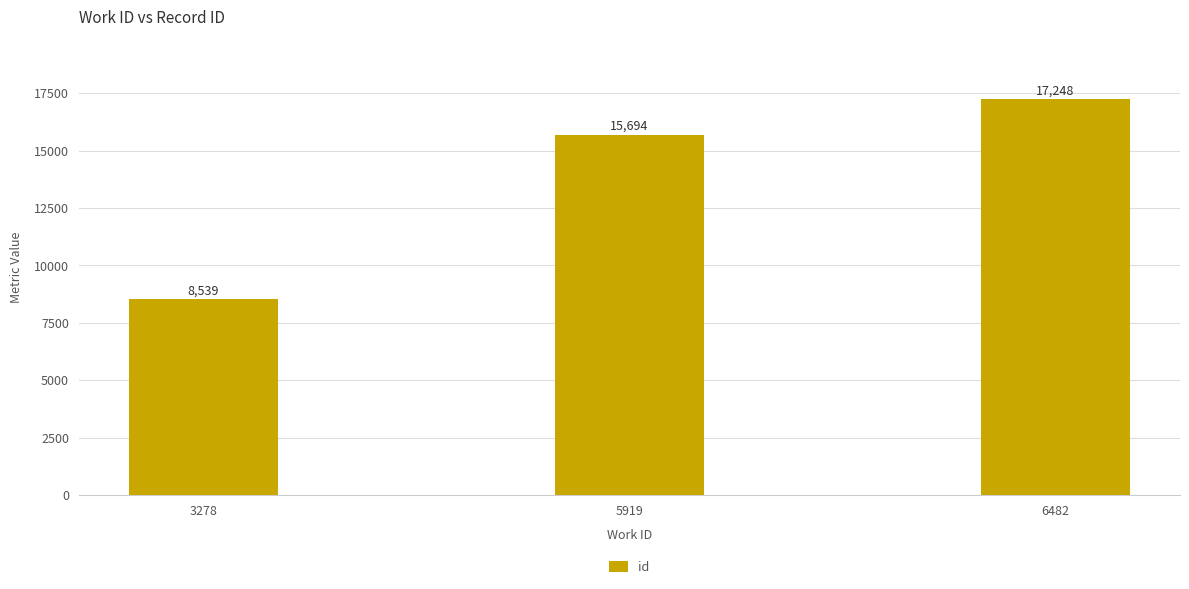

List the labels in order of value, smallest first.

3278, 5919, 6482